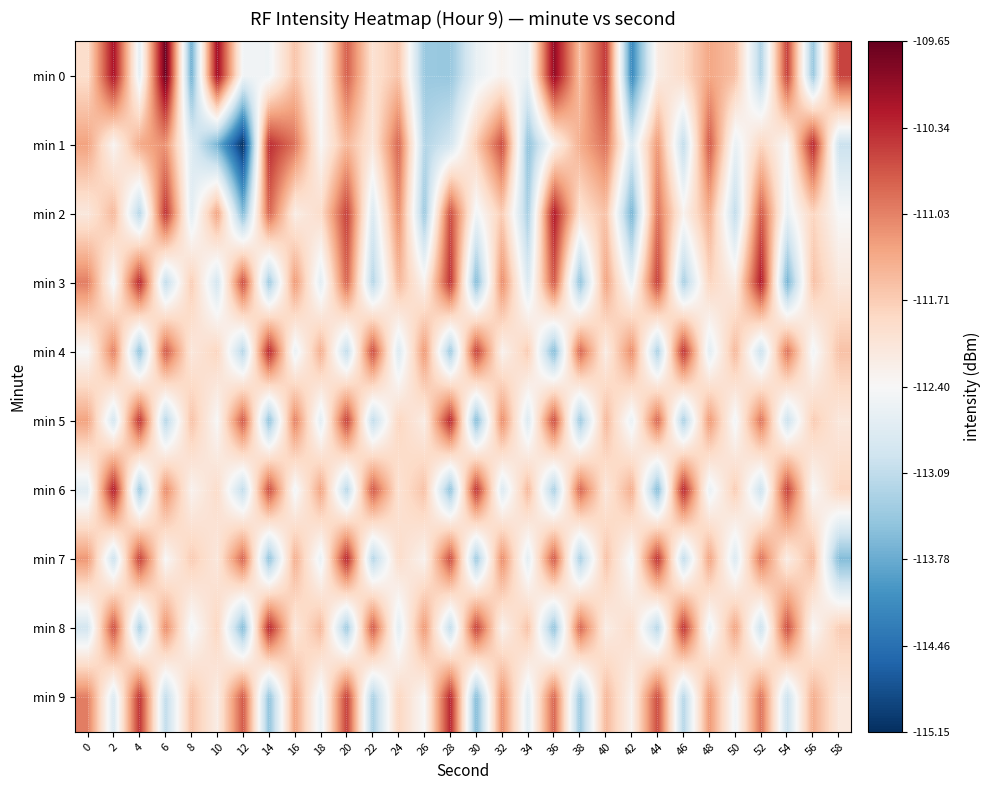

What is the difference between the highest and lowest values at 6?

3.5